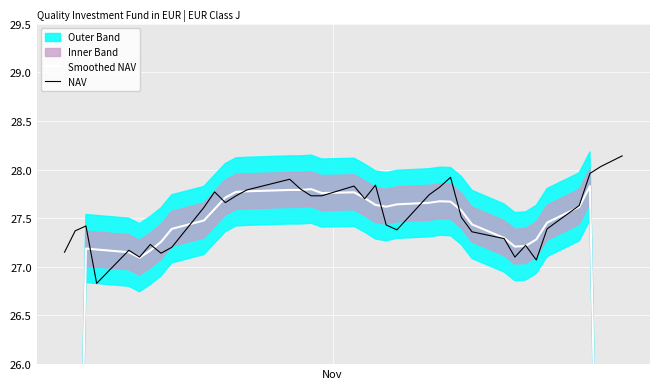

What is the minimum value shown in the chart?

16.4